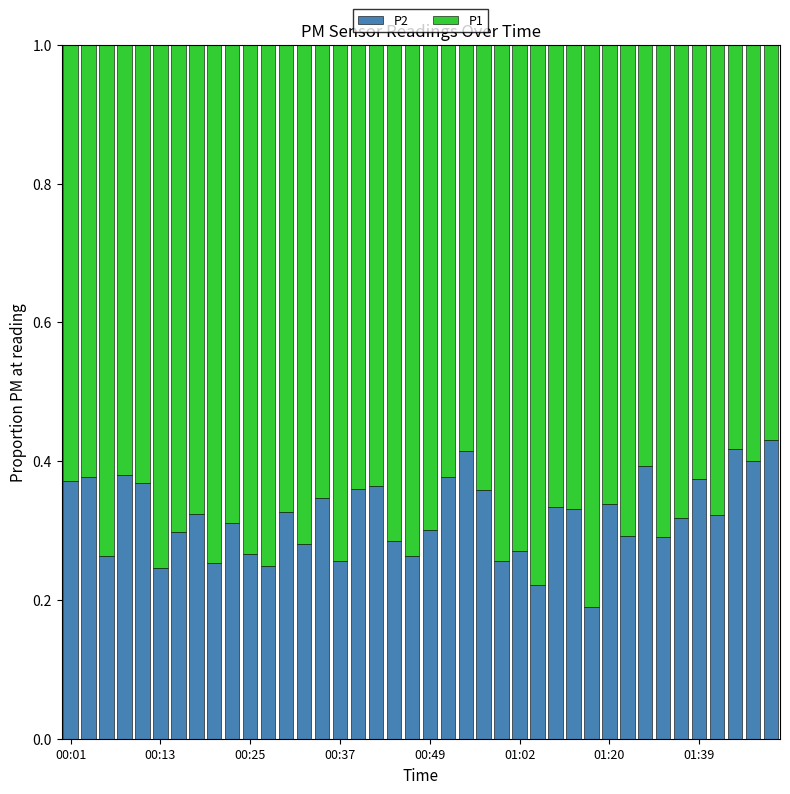

What are all the series names shown in the legend?

P2, P1